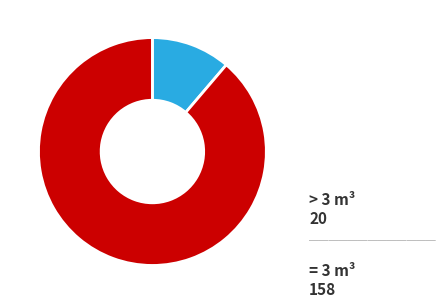

Does any single category account for the majority?

Yes